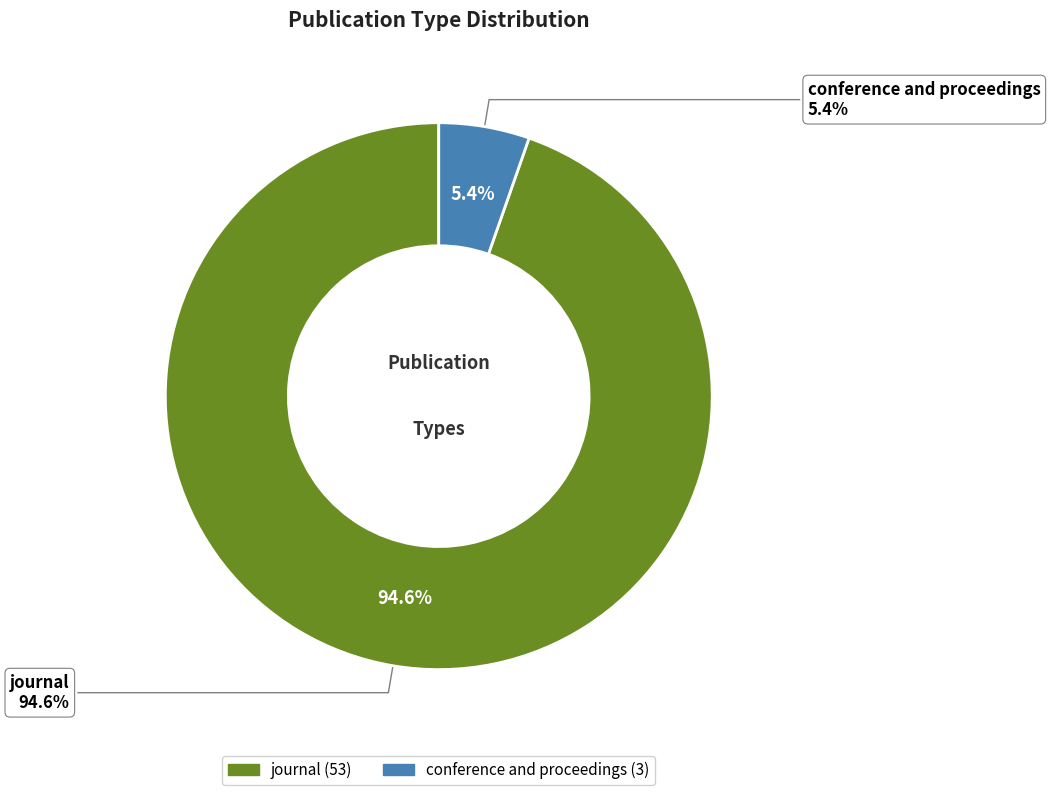

Which category has the biggest portion of the pie?

journal